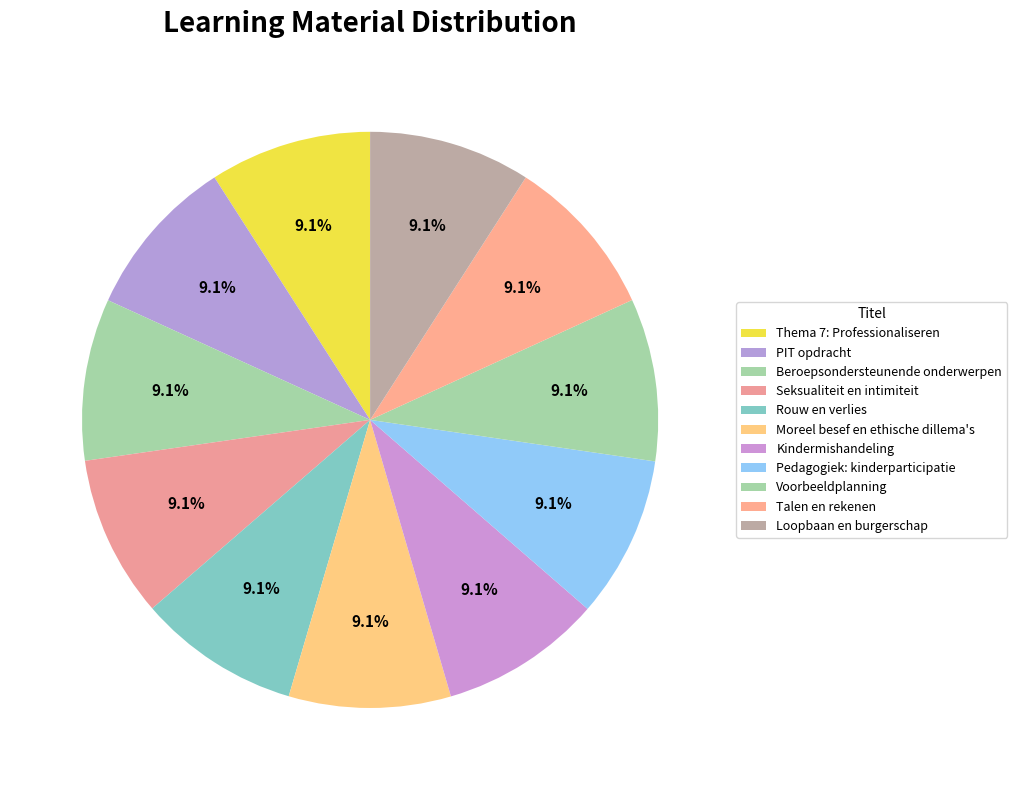

Is the sum of Pedagogiek: kinderparticipatie and Beroepsondersteunende onderwerpen greater than half?

No